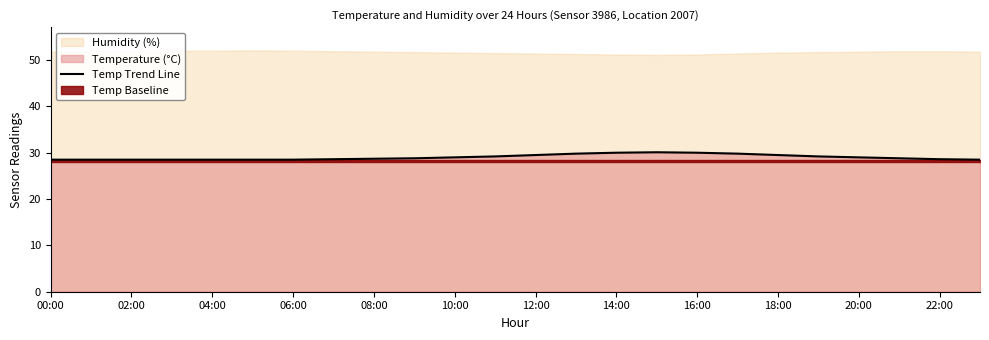

Is it true that Temp Trend Line equals 28.5 at 02:00?

True